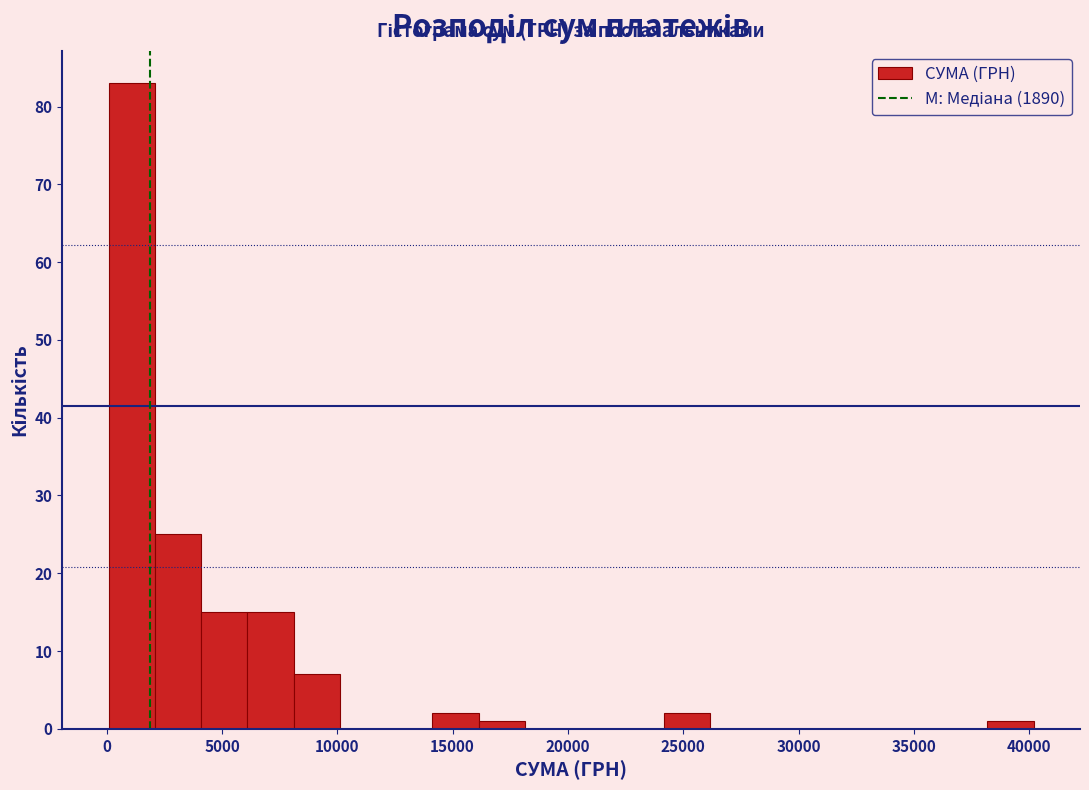

Reading left to right, transcribe this chart: for each bar, give the range it covers on the x-axis and its height. Neither the bar edges nor the heights are printed on the chart, so give them approximately, as read against the axes.

0 to 2000: 83
2000 to 4000: 25
4000 to 6000: 15
6000 to 8000: 15
8000 to 10000: 7
10000 to 12000: 0
12000 to 14000: 0
14000 to 16000: 2
16000 to 18000: 1
18000 to 20000: 0
20000 to 22000: 0
22000 to 24000: 0
24000 to 26000: 2
26000 to 28000: 0
28000 to 30000: 0
30000 to 32000: 0
32000 to 34000: 0
34000 to 36000: 0
36000 to 38000: 0
38000 to 40000: 1